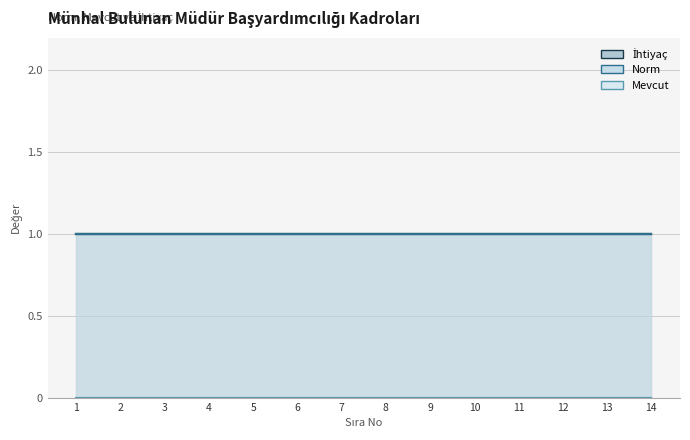

True or false: Mevcut and İhtiyaç cross at least once.

False